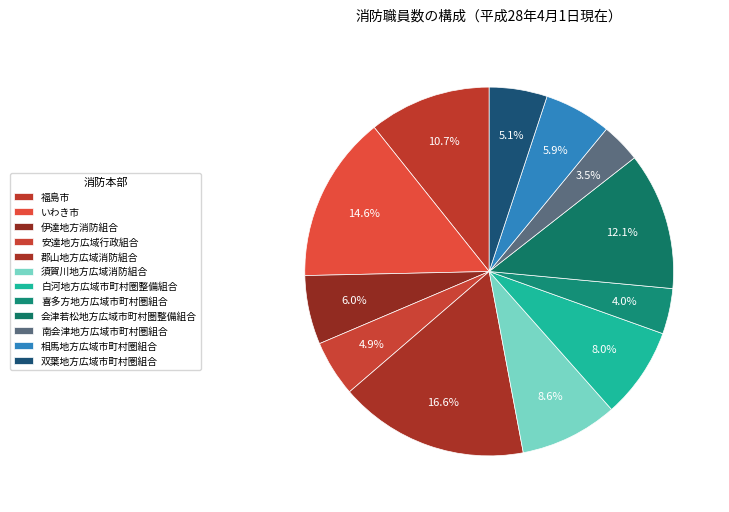

To the nearest percent, what is the combined percentage of 福島市 and 喜多方地方広域市町村圏組合?

15%